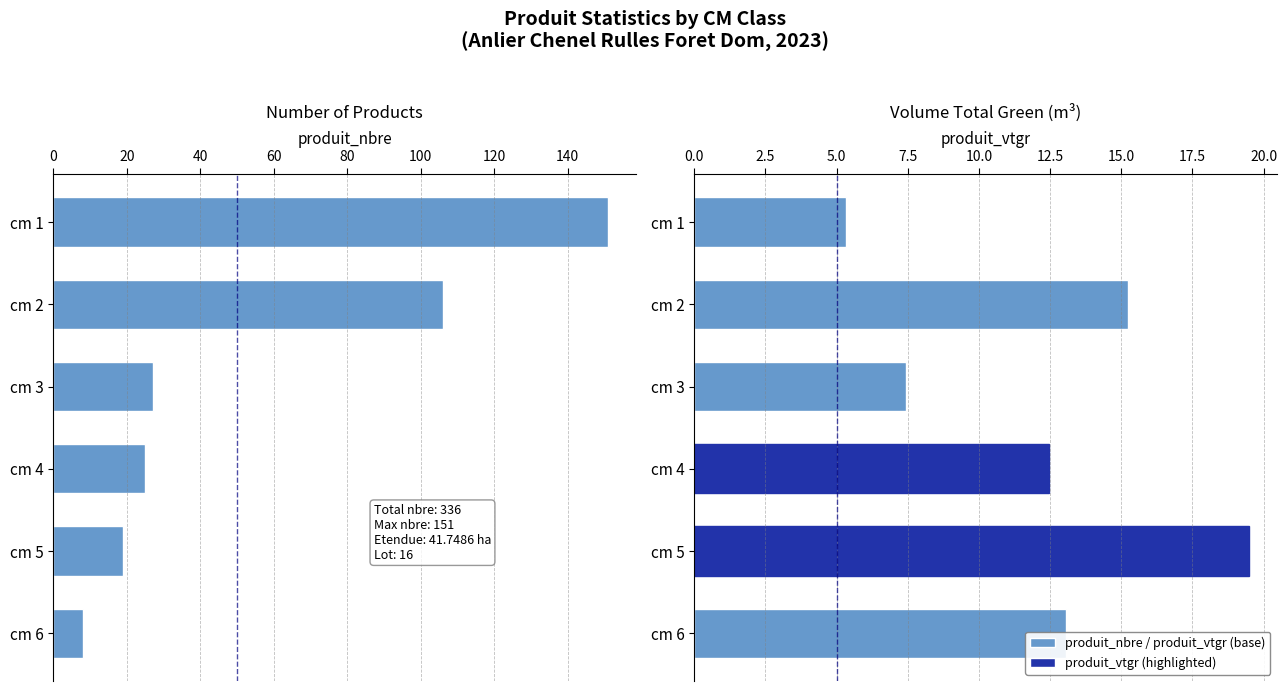

How many data points does each series have?

6